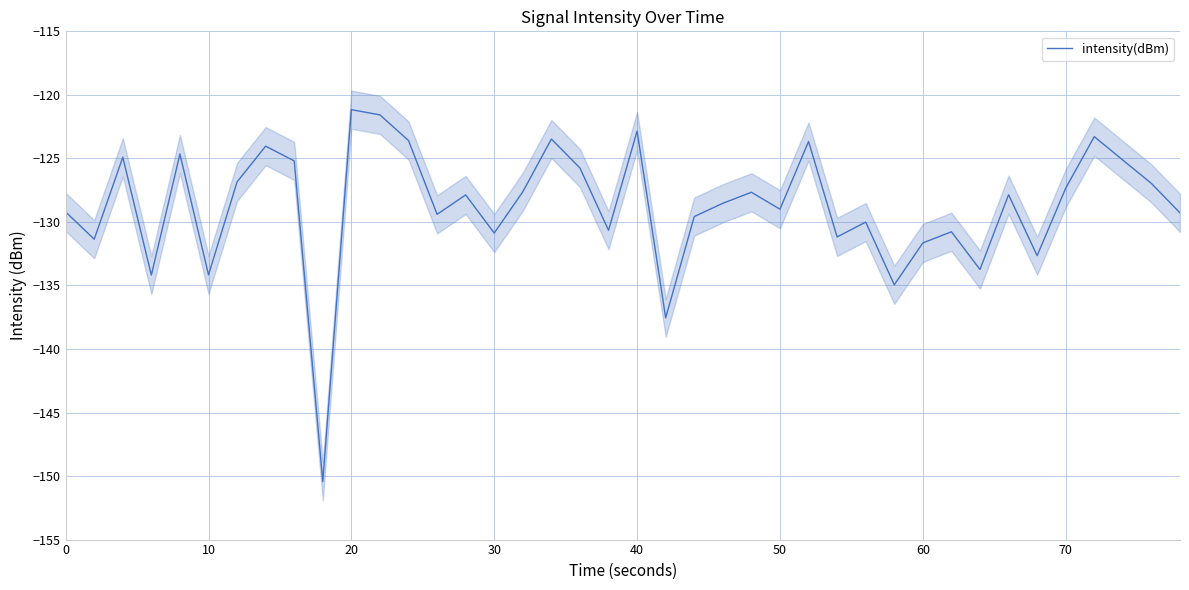

What is the lowest value of the intensity(dBm) series?

-150.4